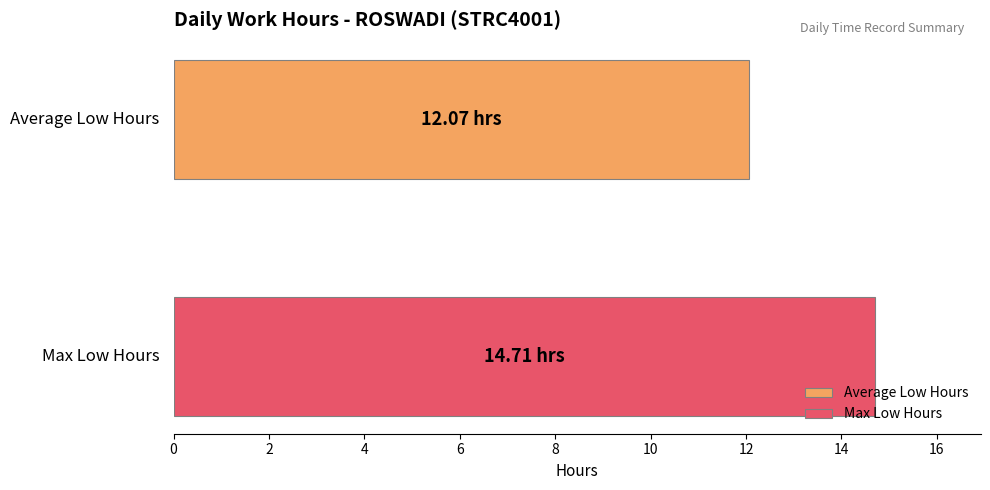

List the series in order of their peak value, lowest first.

Average Low Hours, Max Low Hours